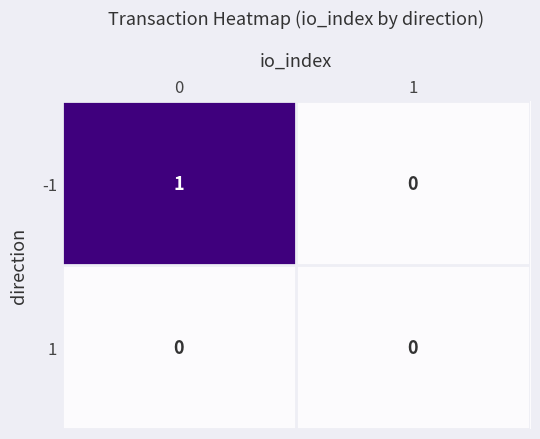

Rank the series by their maximum value, from highest to lowest.

-1, 1